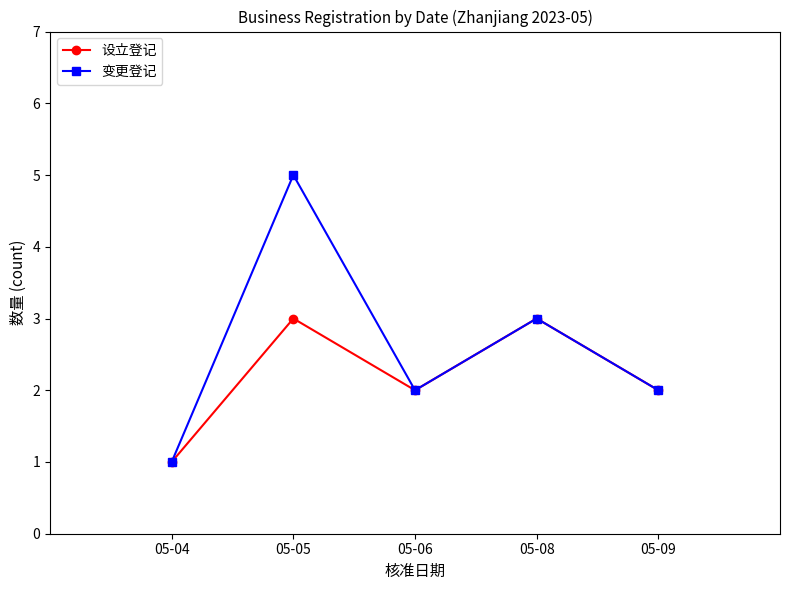

What is the average value of the 变更登记 series?

3